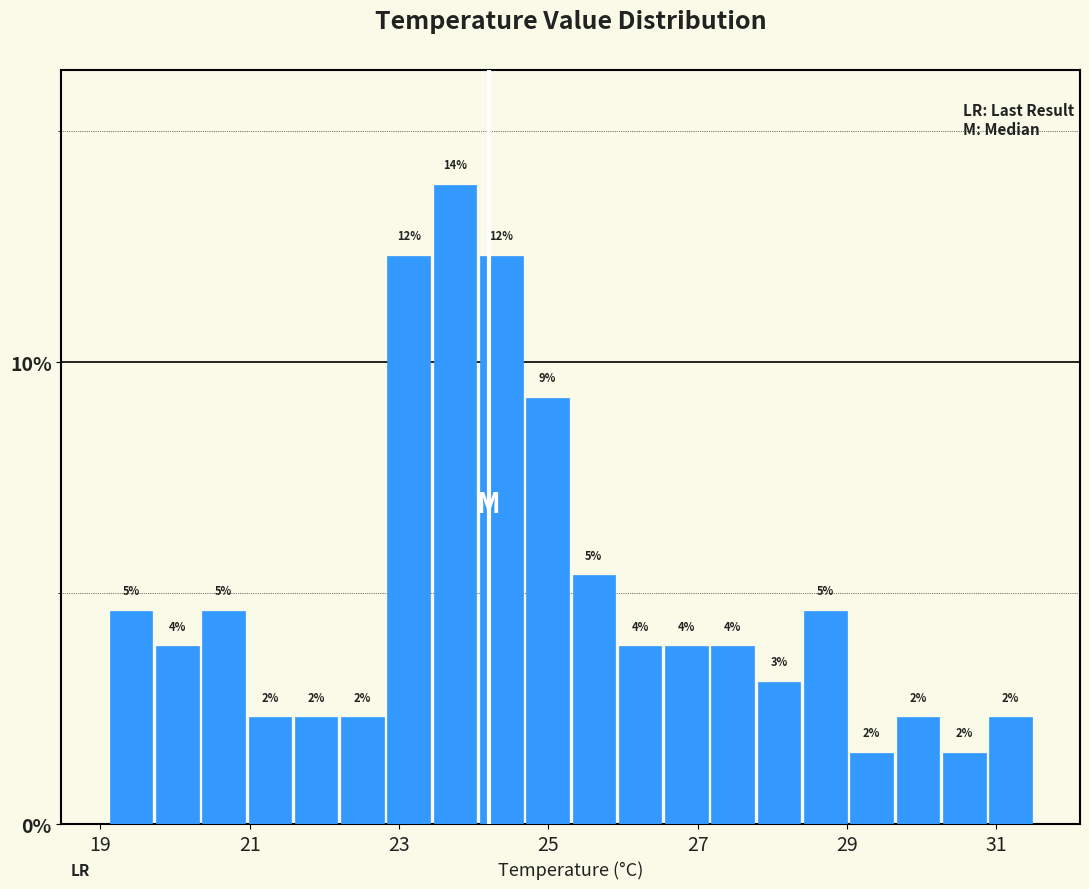

Around what value on the x-axis is the tallest bar? Give the approximate position of its centre, as read against the axis.

23.8